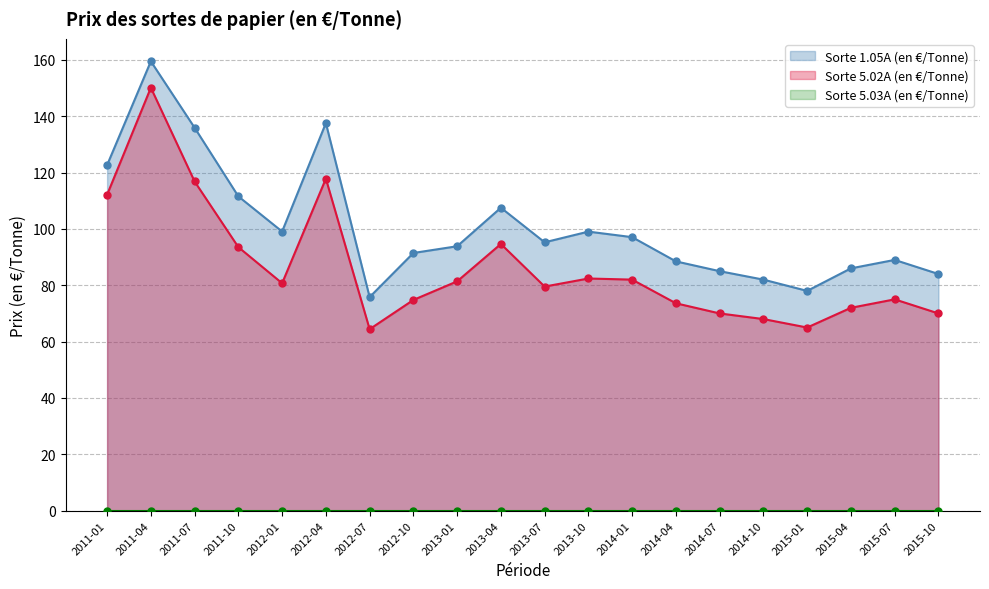

At how many categories does at least one series exceed 93?

11